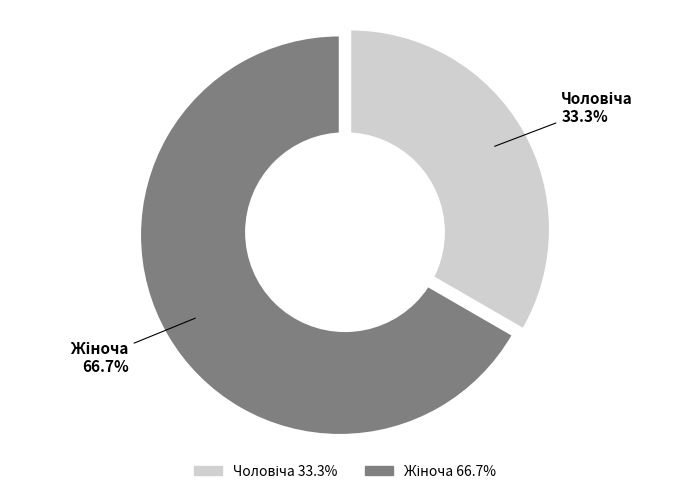

To the nearest percent, what portion does Чоловіча represent?

33%